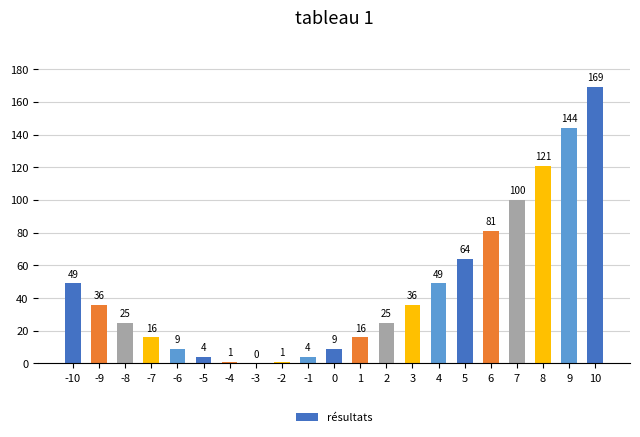

How many values are above zero?

20